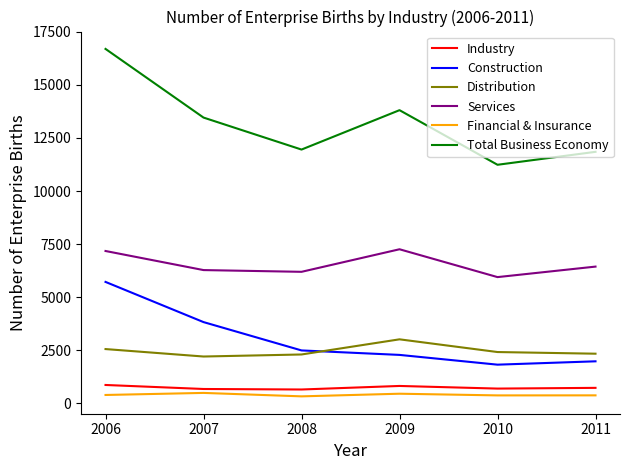

Is the value of Distribution at 2010 greater than the value of Services at 2010?

No